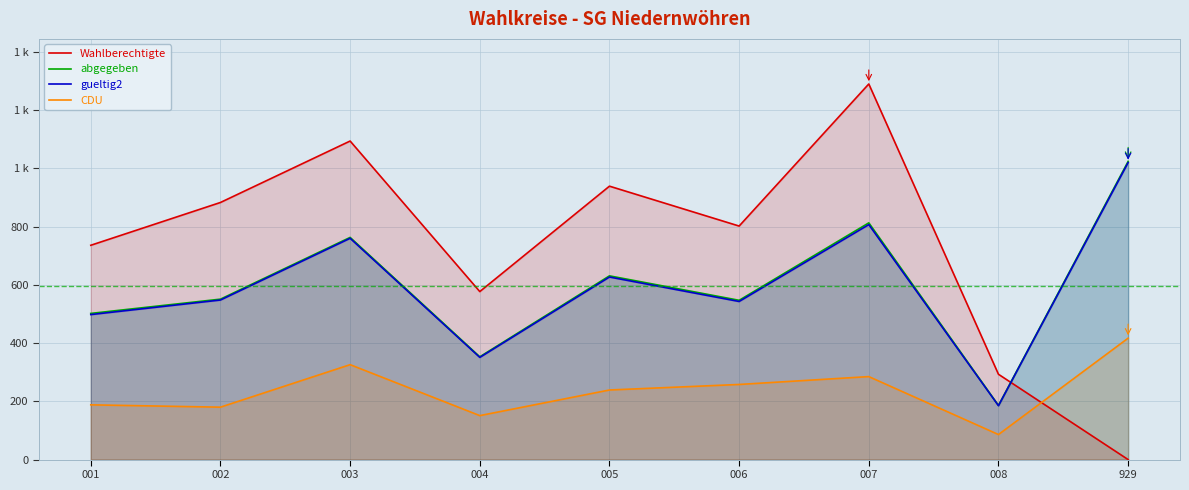

Where does the Wahlberechtigte series first go above 802?

002